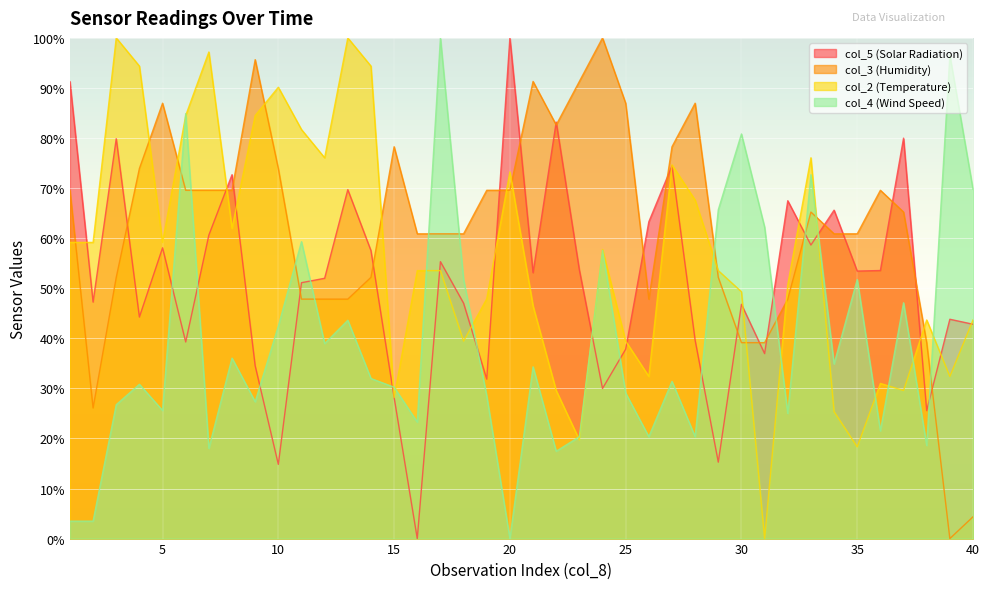

What is the sum of all col_4 (Wind Speed) values?

1583.7